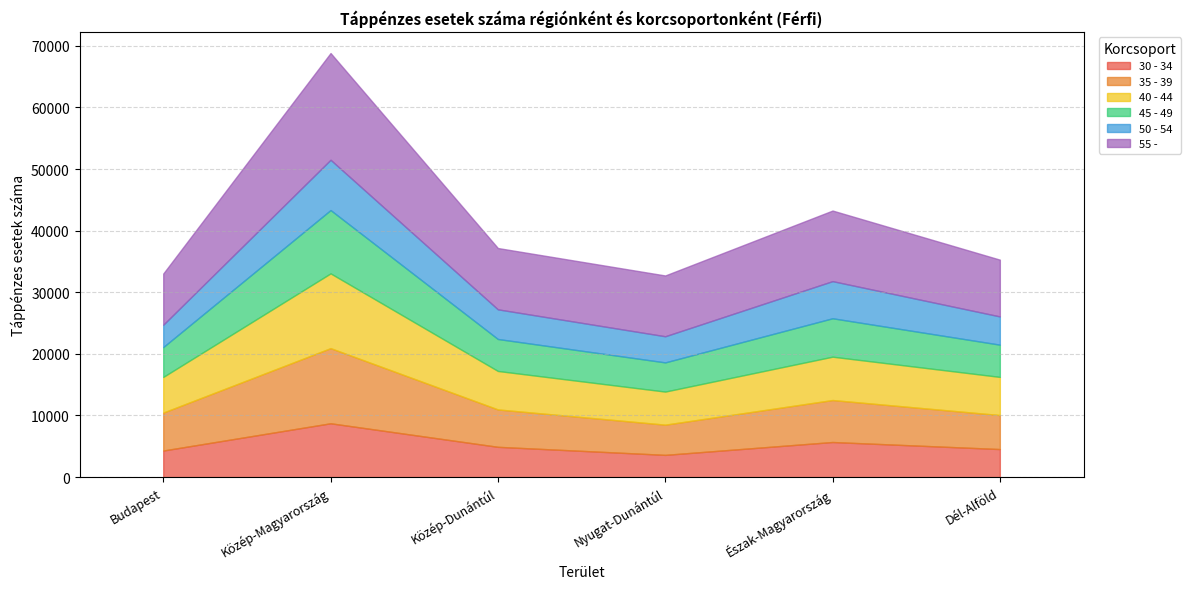

What is the difference between the maximum and minimum values in the 45 - 49 series?

5540